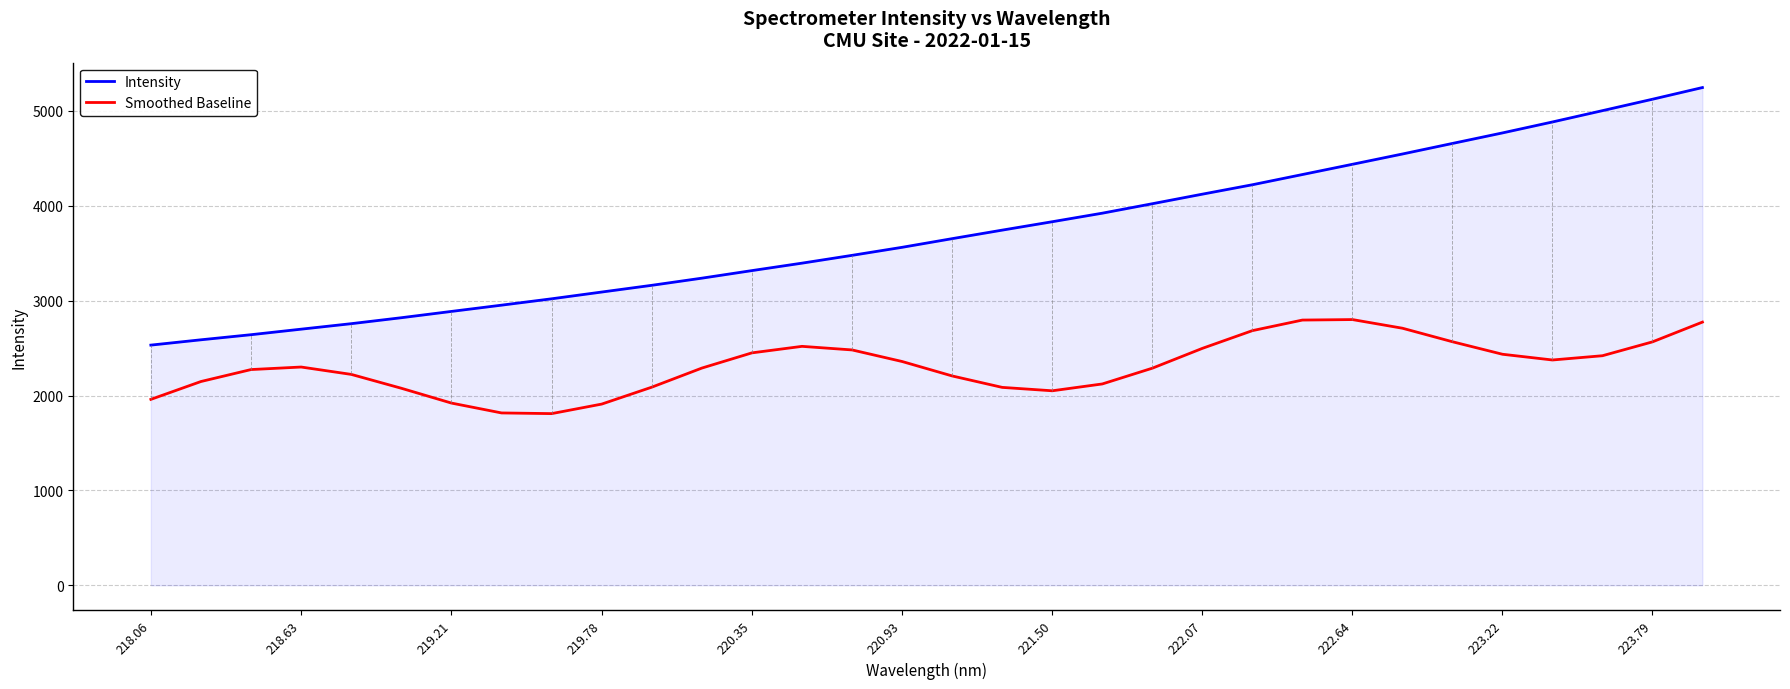

True or false: Smoothed Baseline and Intensity cross at least once.

False